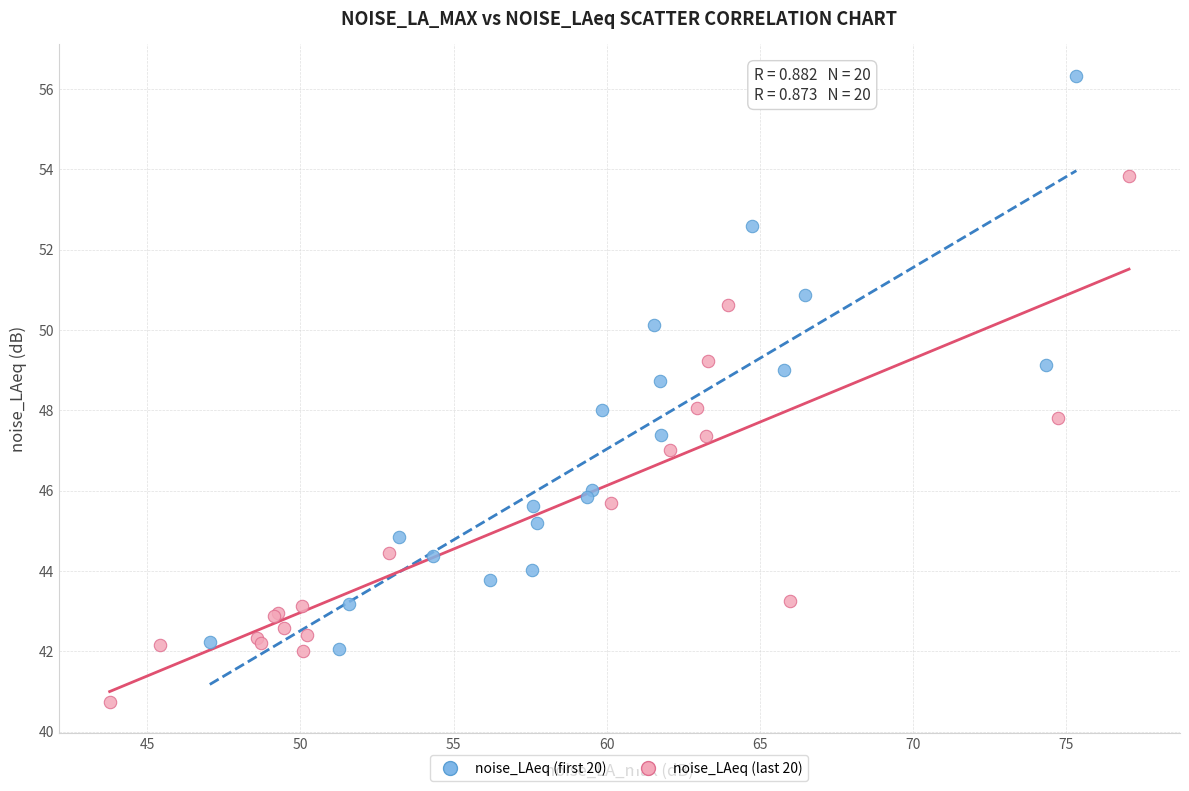

Which series contains the highest Y value?

noise_LAeq (first 20)